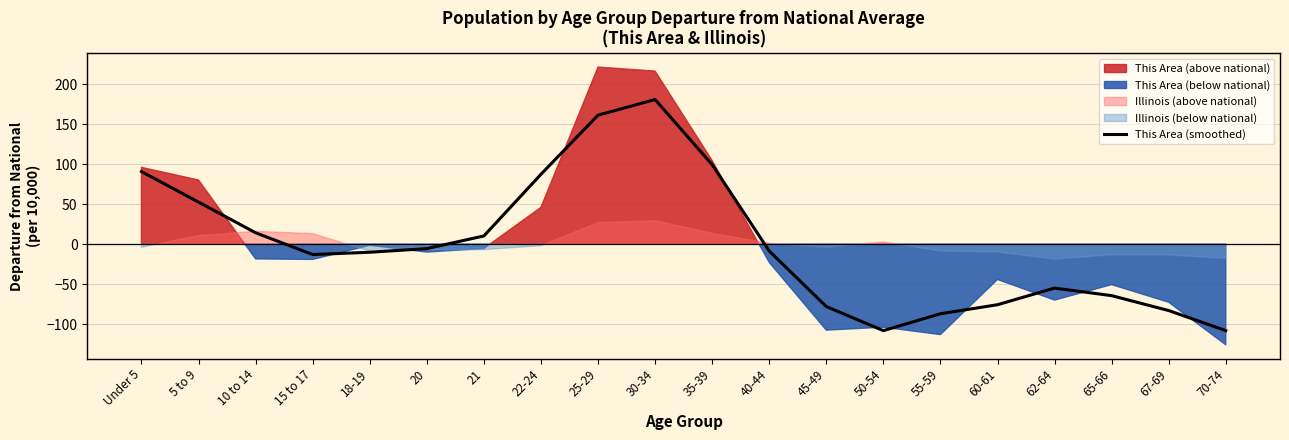

The This Area (smoothed) series shows -47.8 at 60-61. True or false?

False